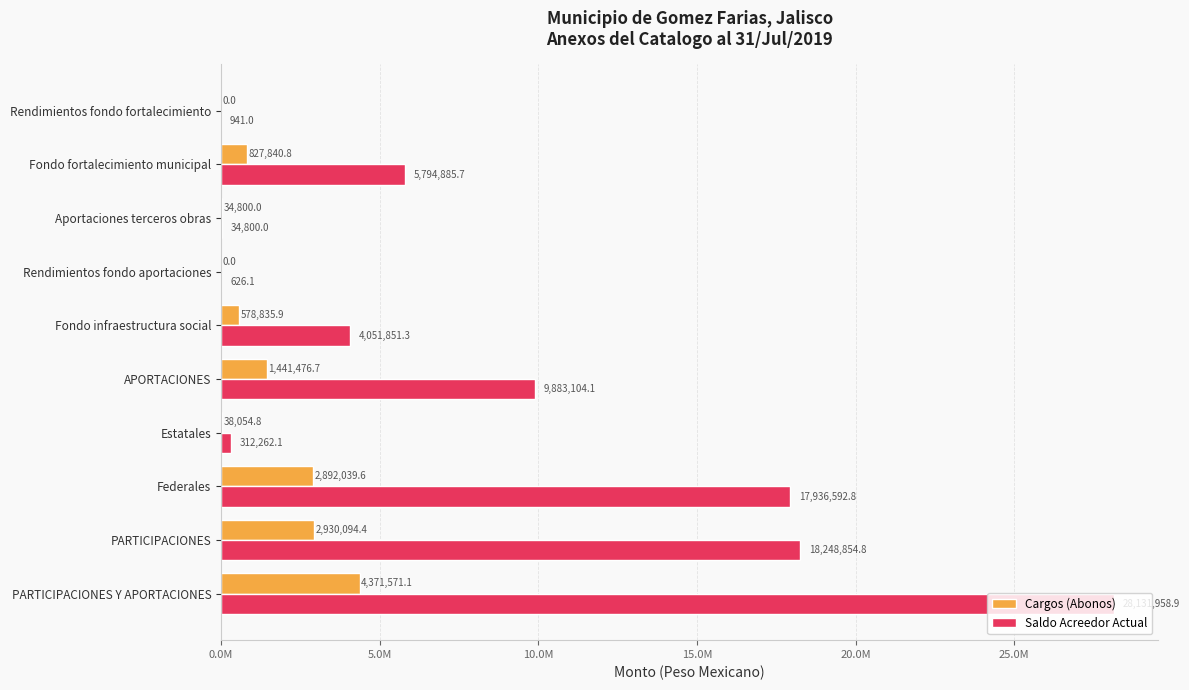

What are all the series names shown in the legend?

Cargos (Abonos), Saldo Acreedor Actual